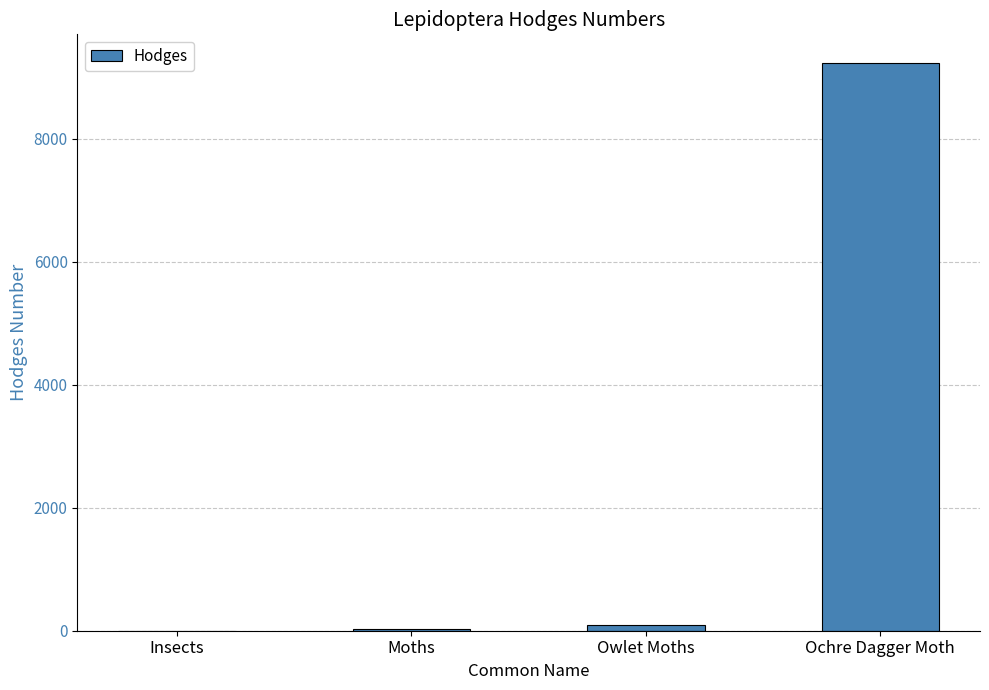

Which has a higher value, Owlet Moths or Ochre Dagger Moth?

Ochre Dagger Moth